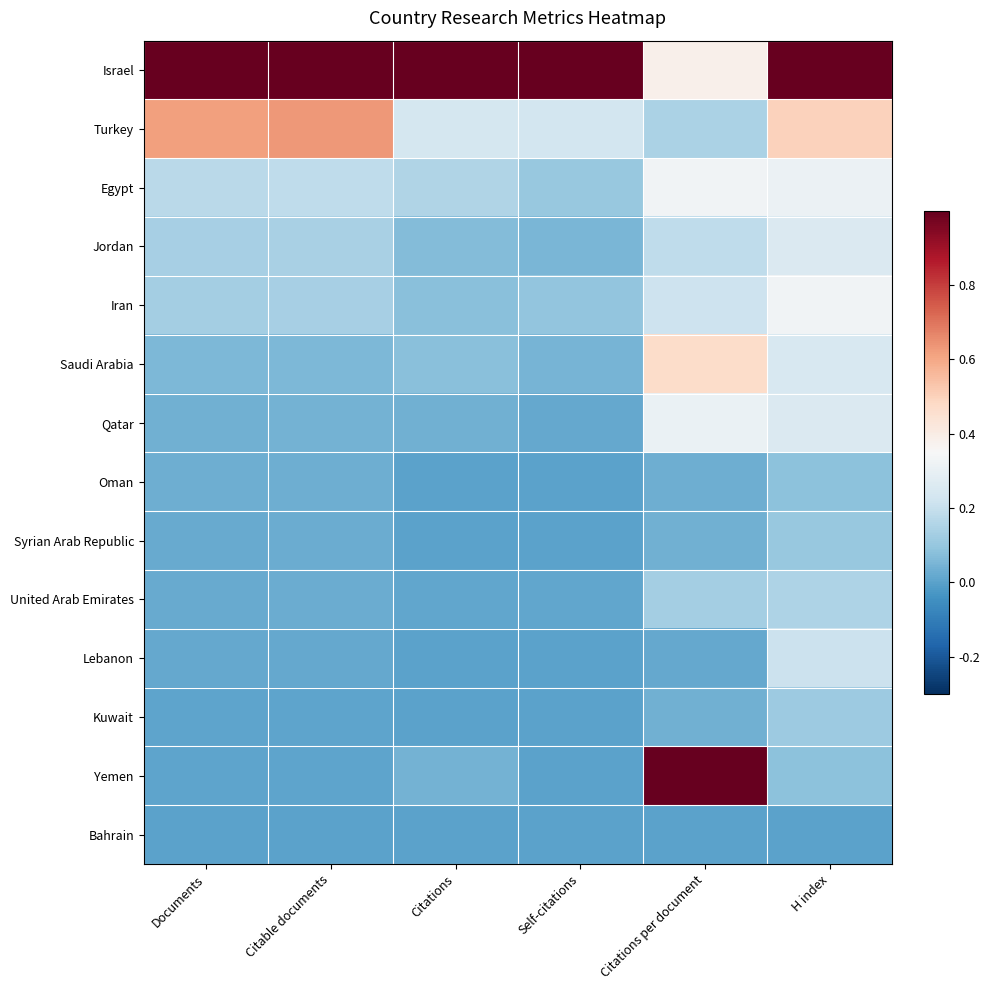

At which category is the sum across all series the highest?

H index